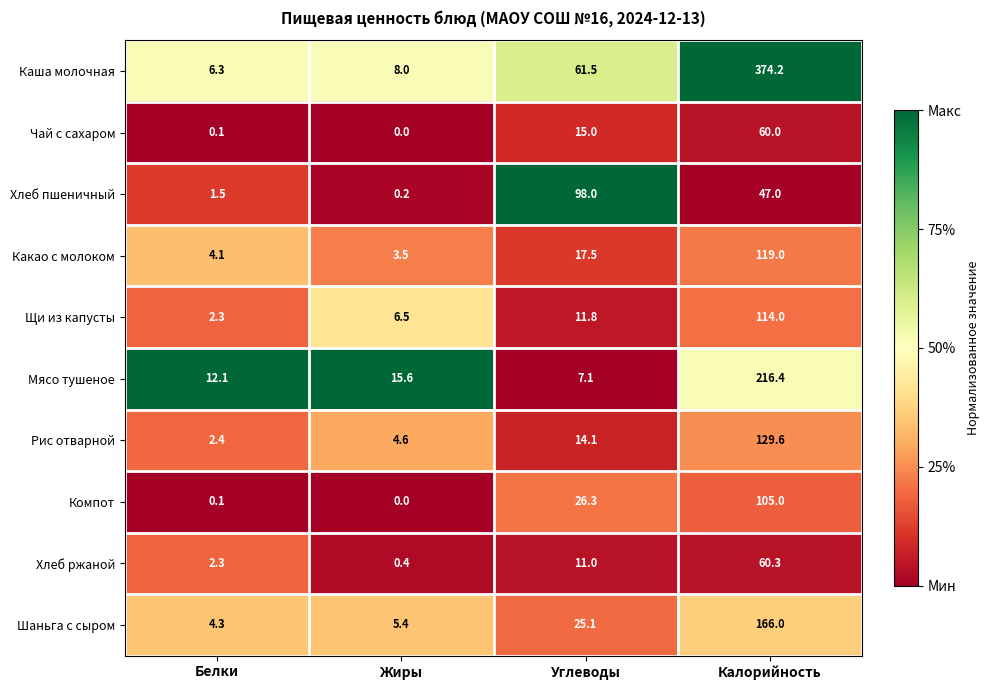

What is the sum of the Щи из капусты values at Белки and Углеводы?

14.1